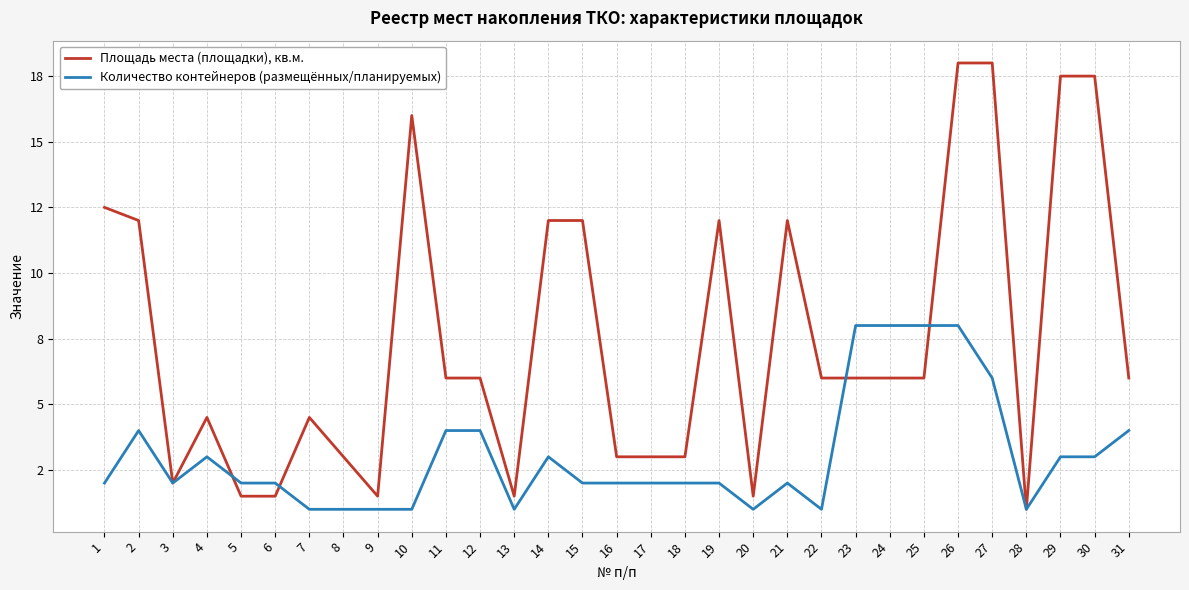

Does the chart display data point markers on the line(s)?

No